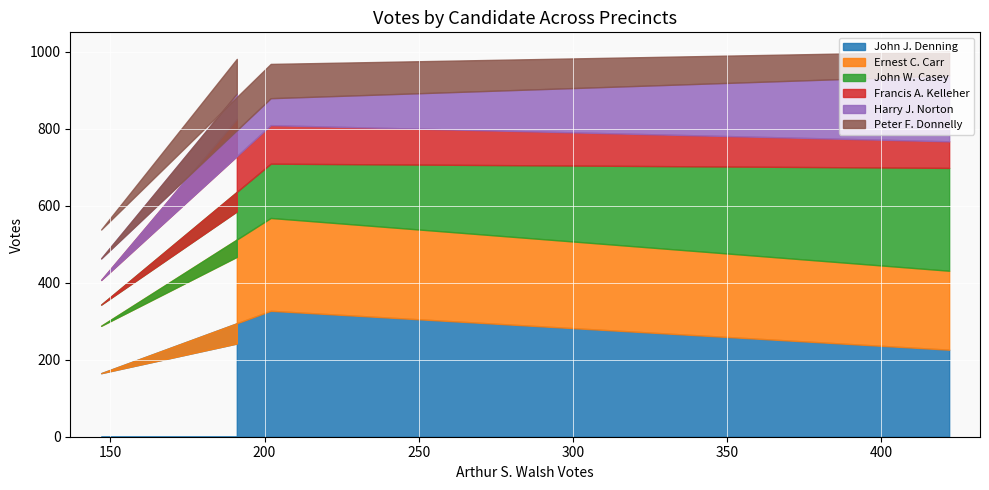

True or false: John J. Denning and Peter F. Donnelly intersect in this chart.

False